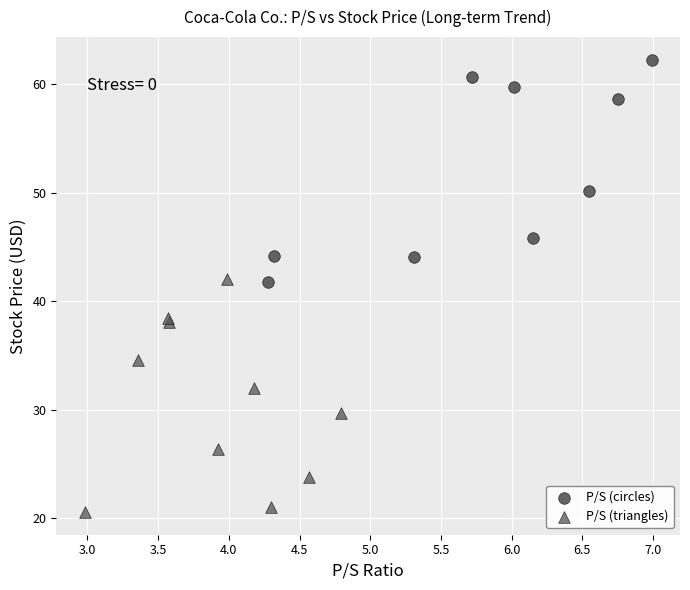

Which series reaches the maximum Y coordinate?

P/S (circles)